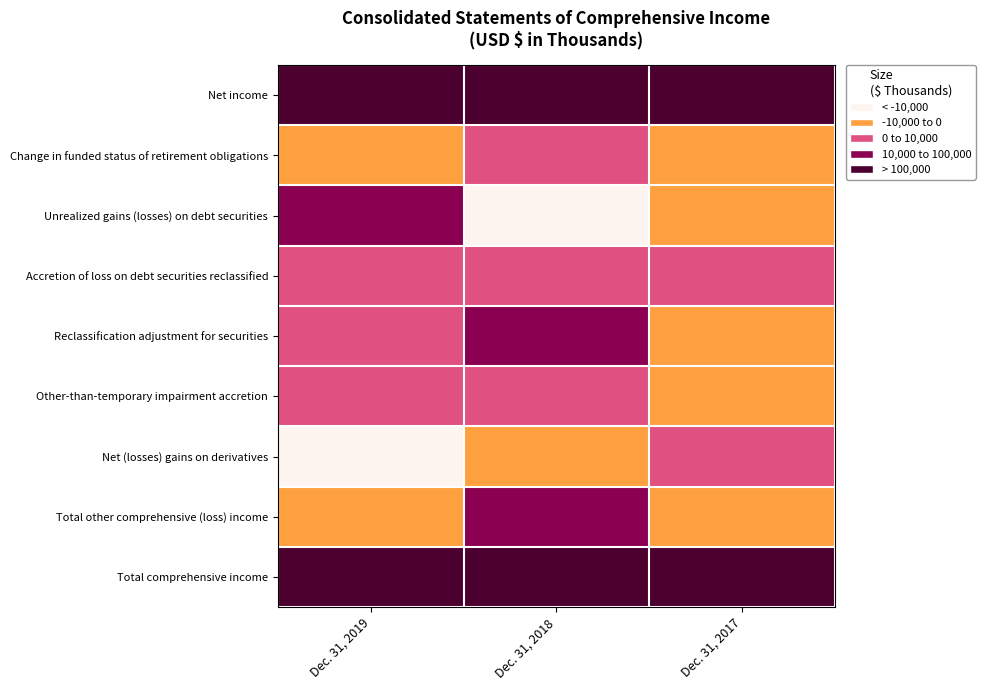

How many categories are shown in the chart?

3